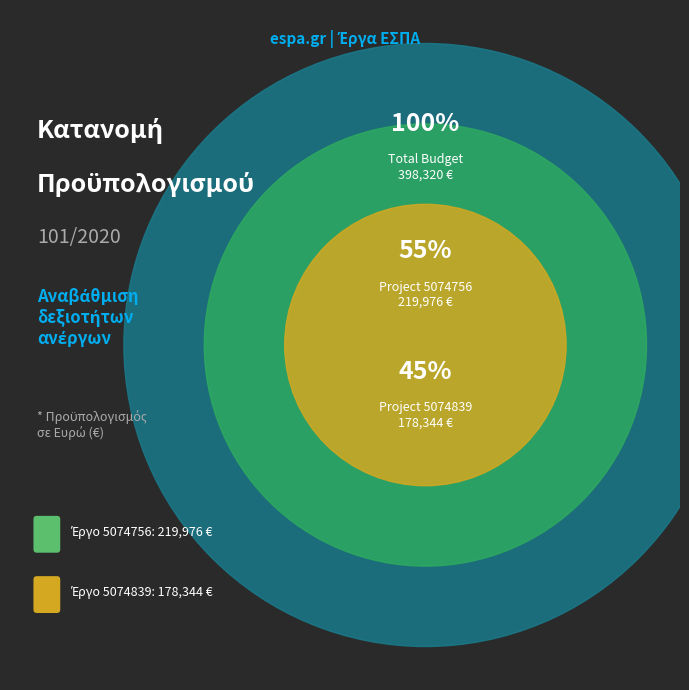

Is it true that 5074756 is 55% of the pie?

True